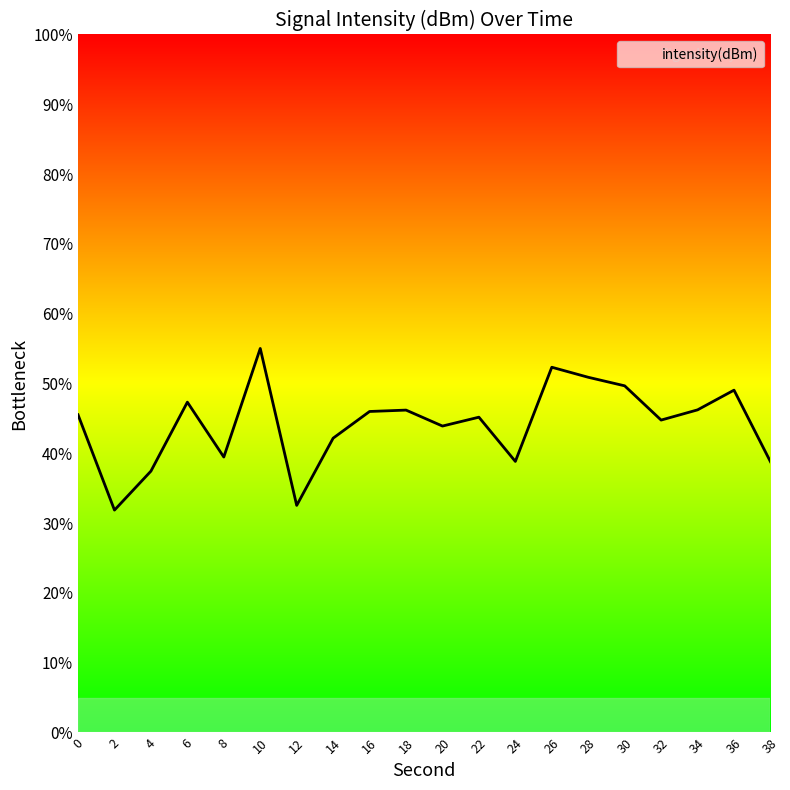

Approximately how many times larger is the value at 20 compared to 36?

0.9